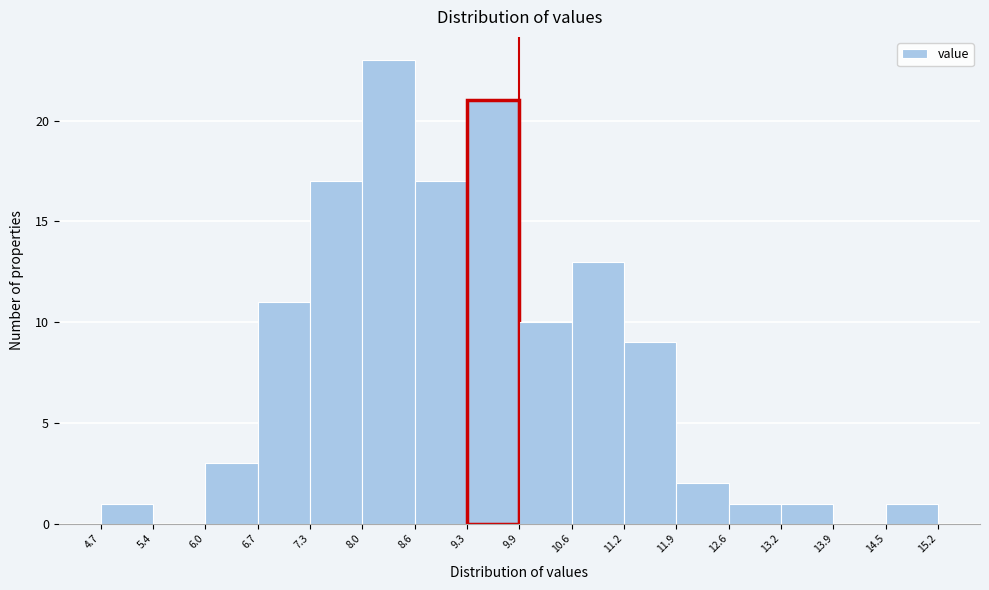

How tall is the bar that spans 6.0 to 6.7 on the x-axis? The values are not printed on the chart, so give them approximately, as read against the axis.

3